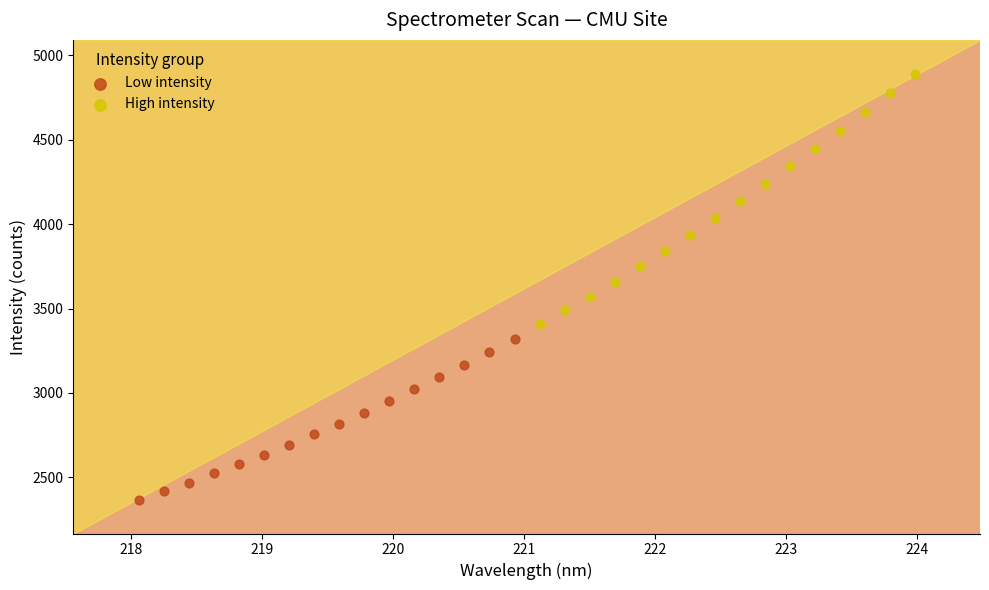

Which series contains the lowest Y value?

Low intensity